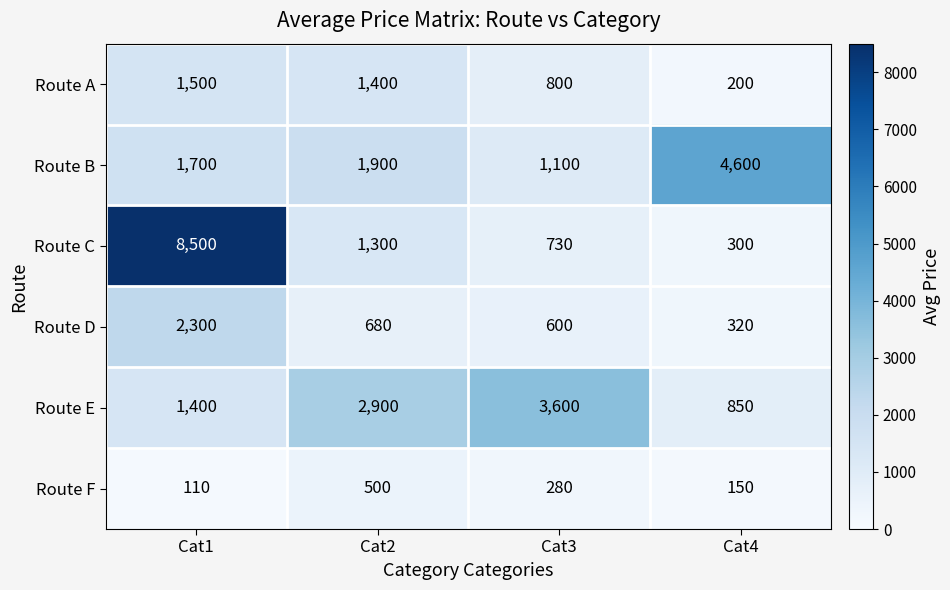

How many series are shown in this chart?

6